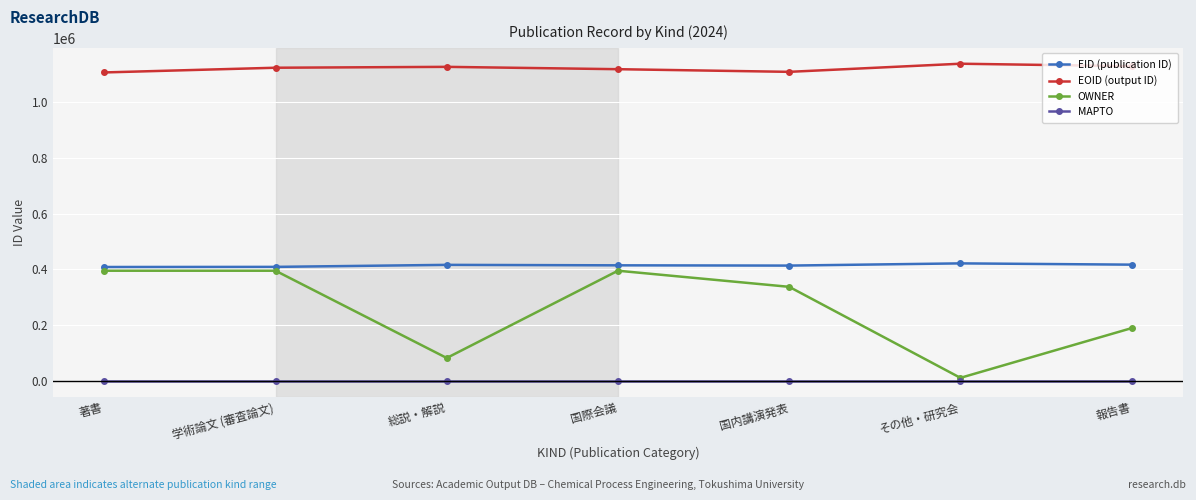

True or false: OWNER has more than 2 points higher than both neighbors.

False